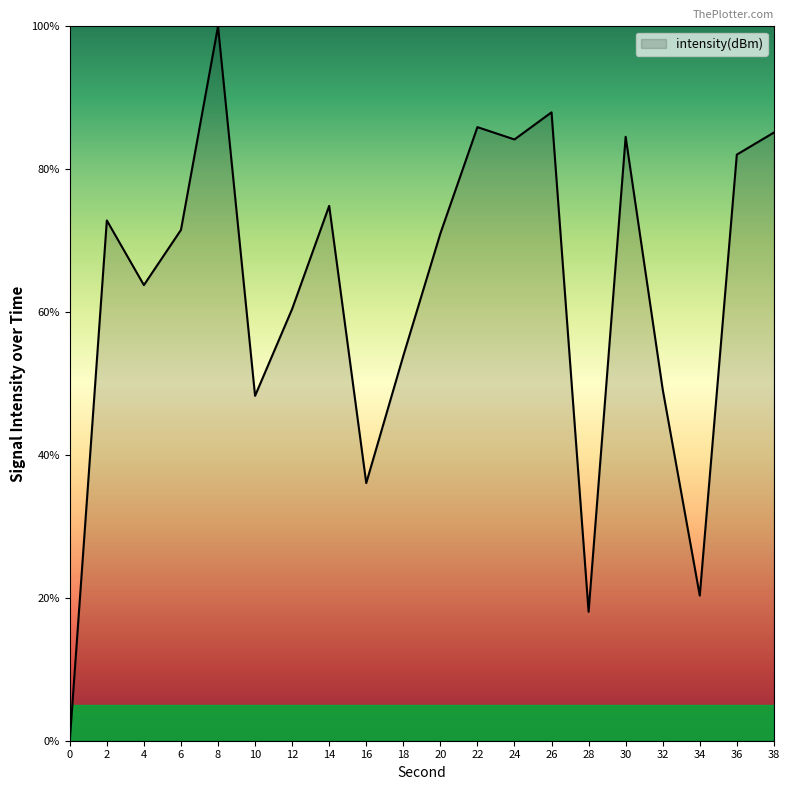

True or false: the data shows 53.9 at 18.

True